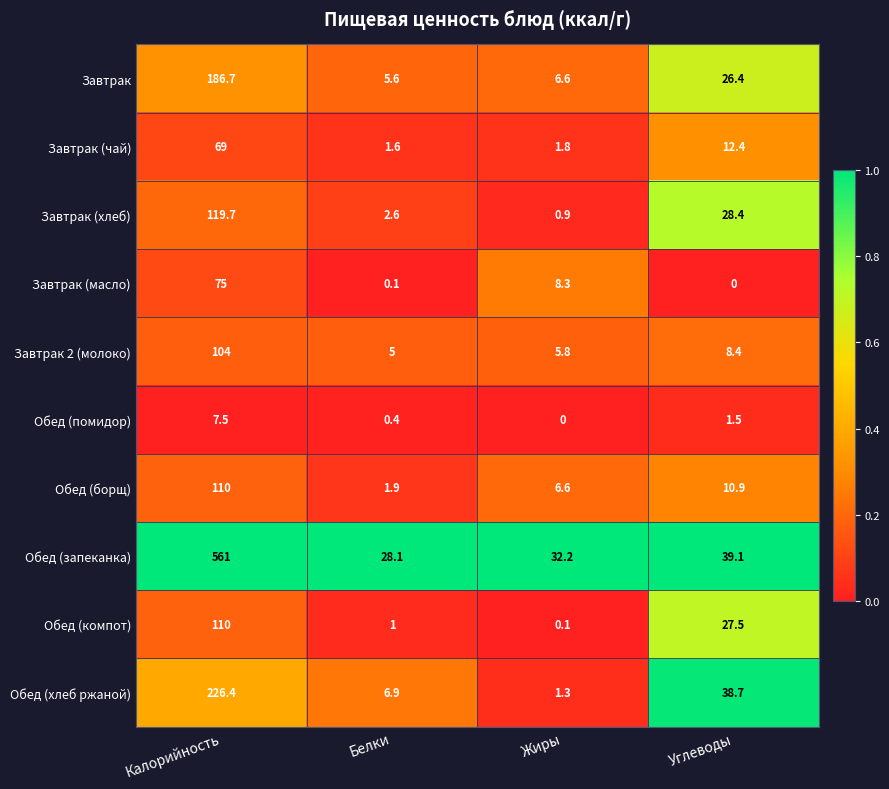

What is the difference between the highest and lowest values at Калорийность?

553.5